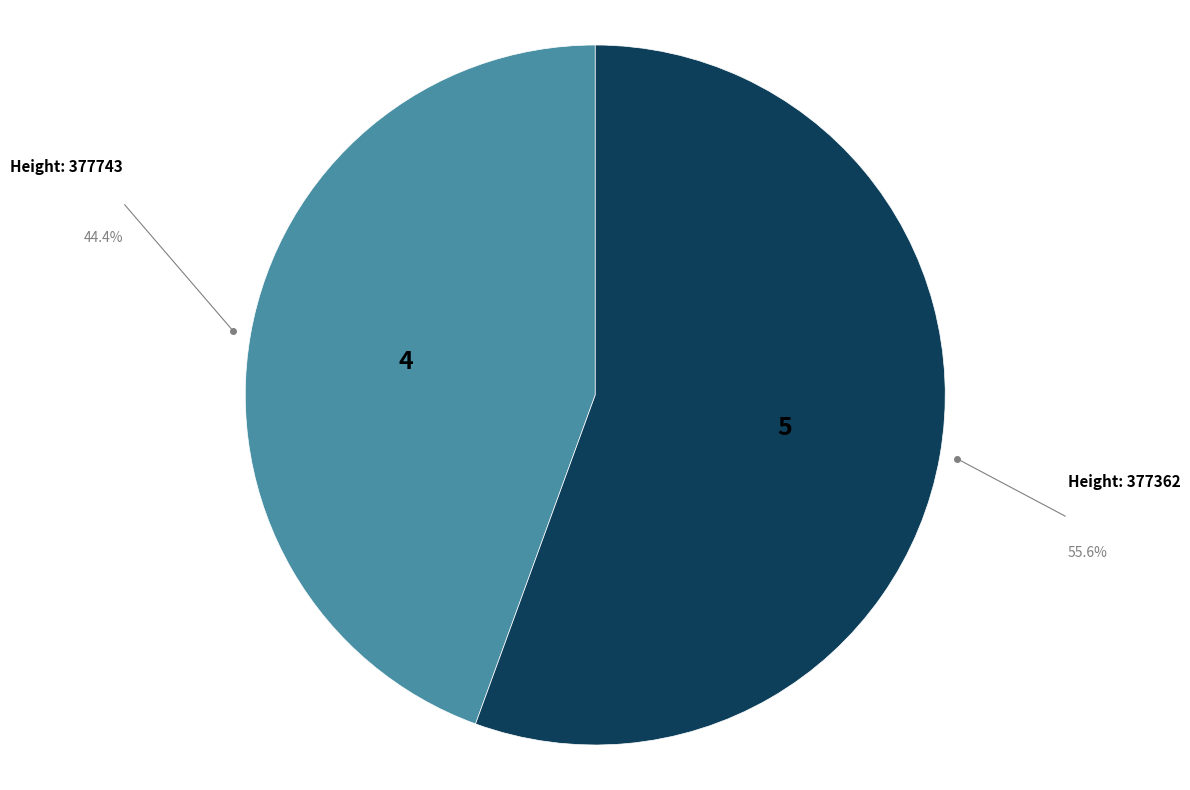

Does any single category account for the majority?

Yes